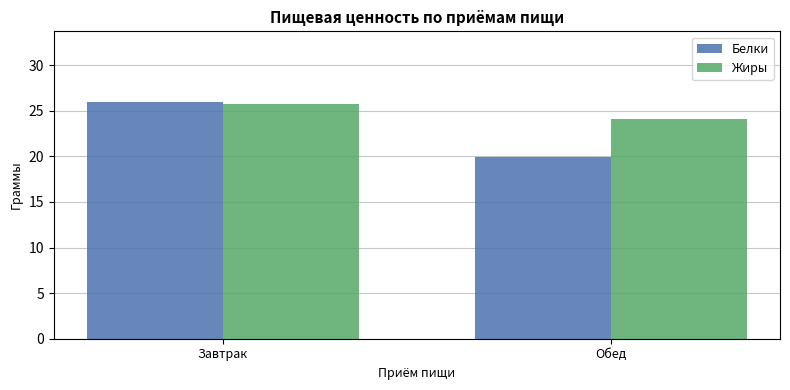

What is the label of the 2nd bar from the left?

Обед